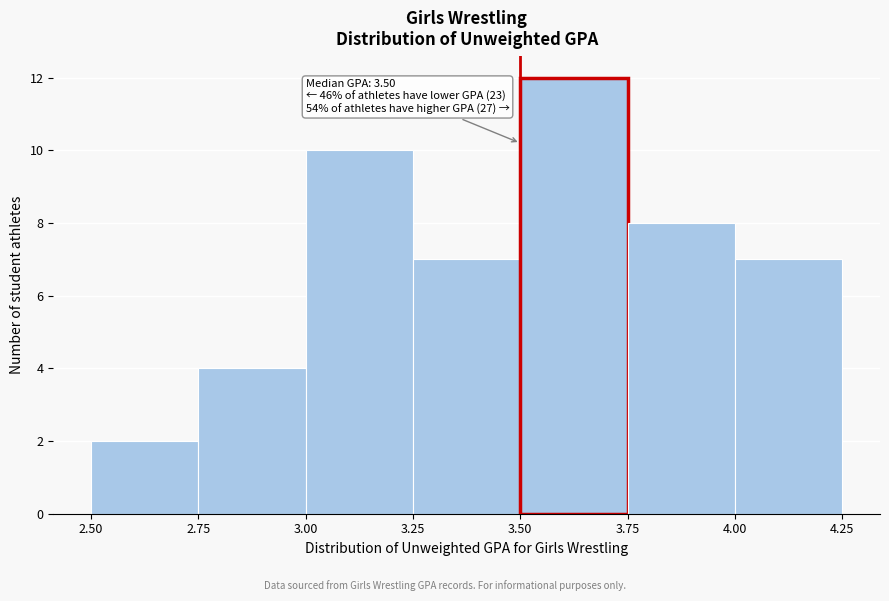

Which range on the x-axis has the tallest bar?

3.50 to 3.75